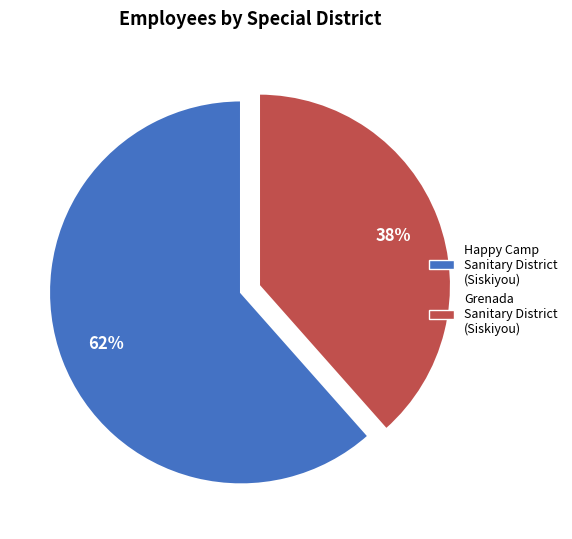

Combined, do Happy Camp Sanitary District (Siskiyou) and Grenada Sanitary District (Siskiyou) account for over 50%?

Yes